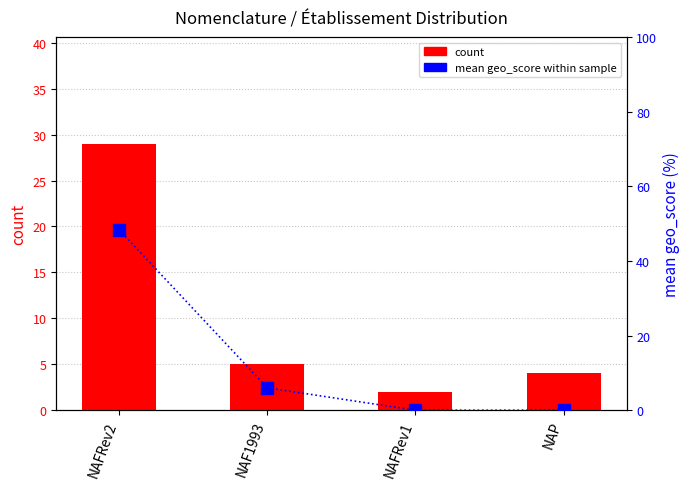

Which series has the largest total across all categories?

mean geo_score (percentile)